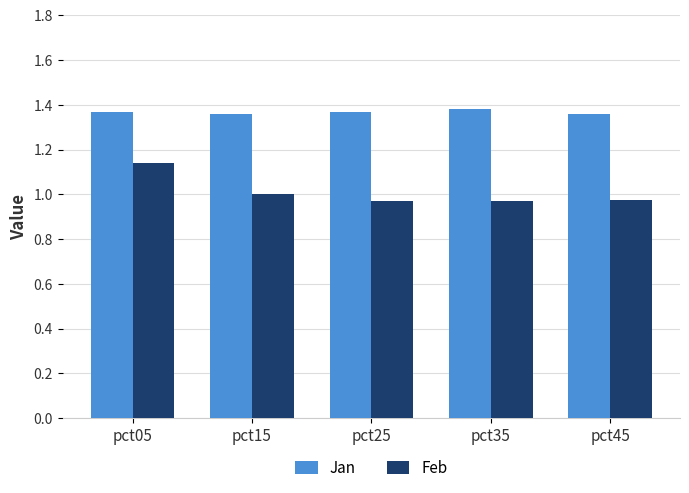

What is the sum of the Jan values at pct45 and pct15?

2.7